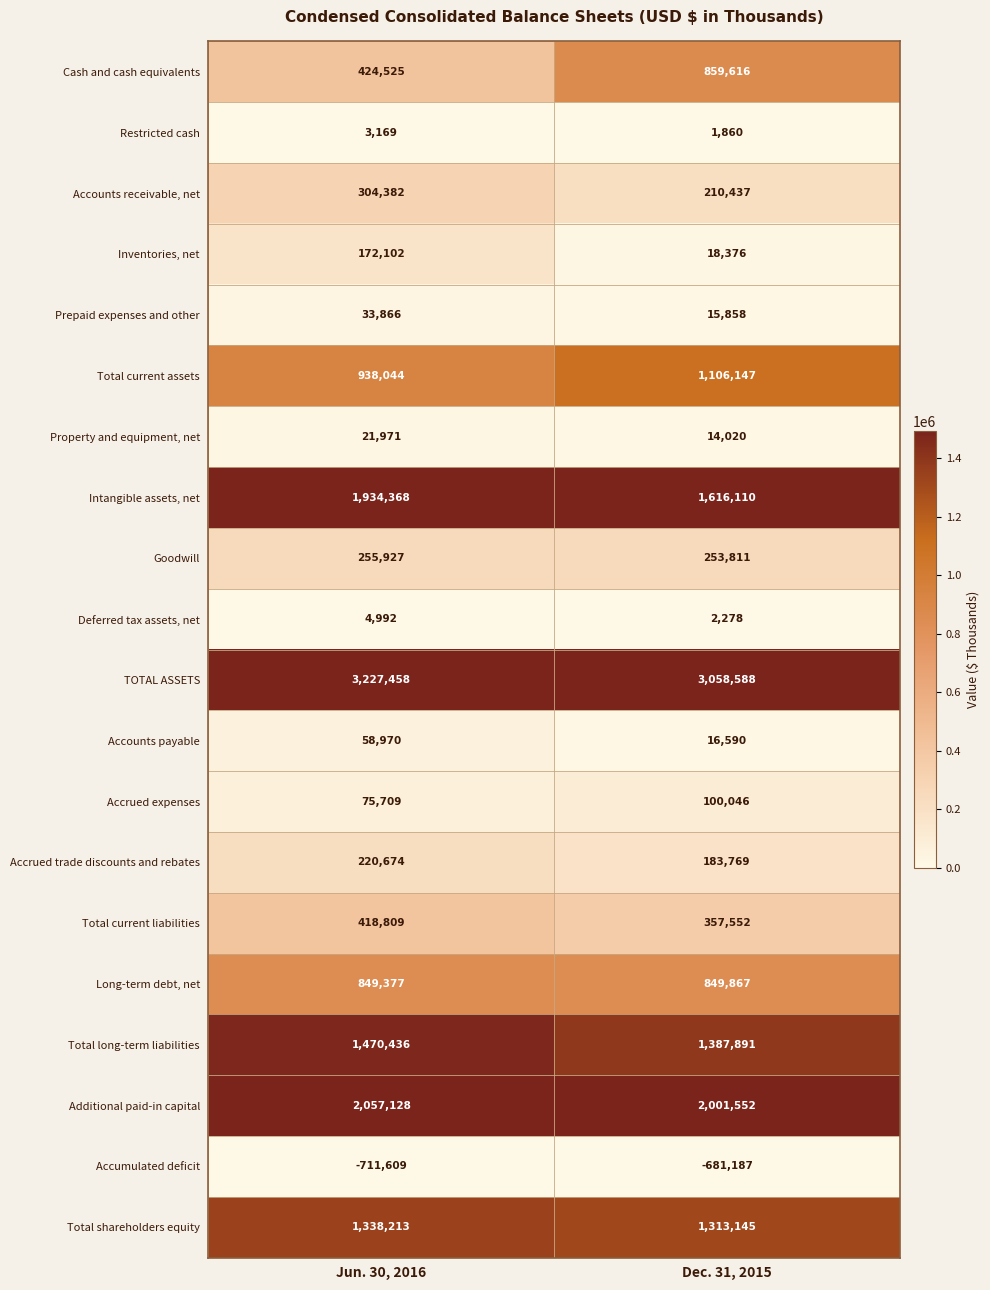

Between Jun. 30, 2016 and Dec. 31, 2015, which series saw the biggest shift?

Cash and cash equivalents